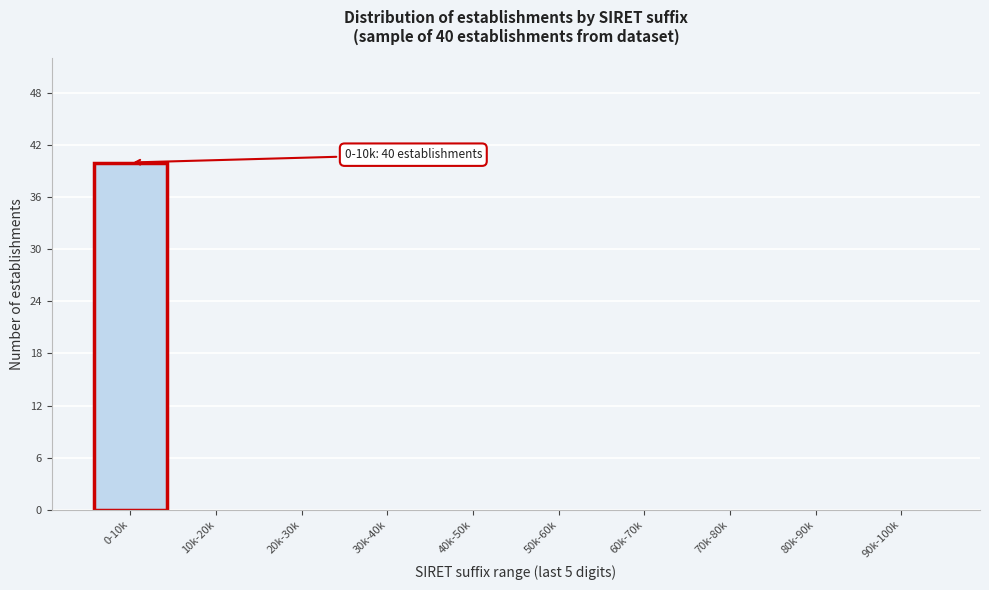

Reading right to left, list all the values displayed in this chart.

90k-100k=0	80k-90k=0	70k-80k=0	60k-70k=0	50k-60k=0	40k-50k=0	30k-40k=0	20k-30k=0	10k-20k=0	0-10k=40